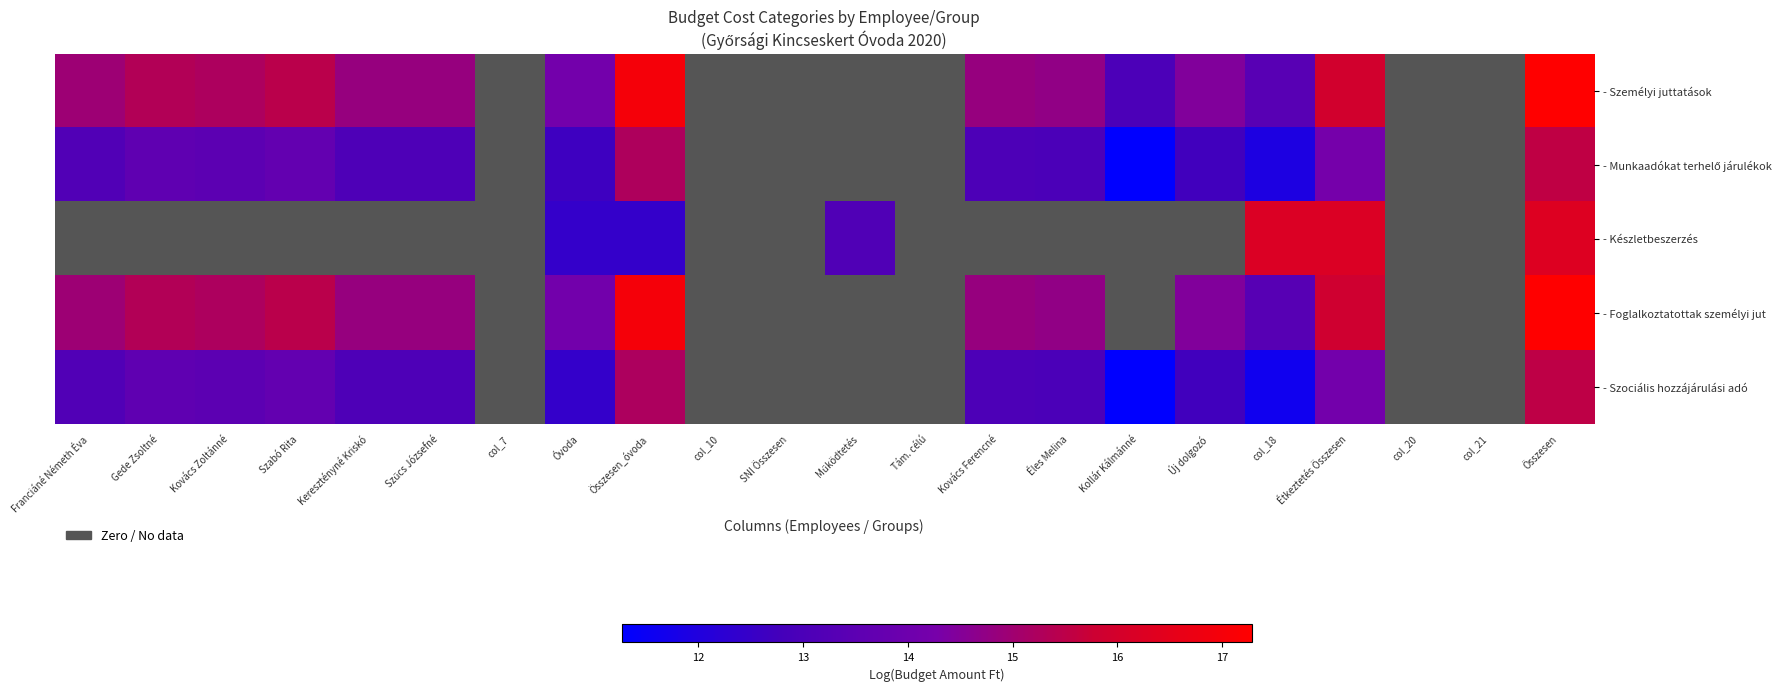

What is the minimum value shown in the chart?

11.3